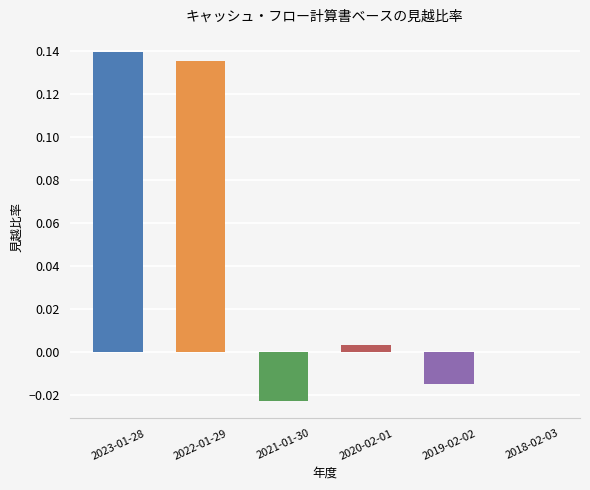

Between 2023-01-28 and 2021-01-30, which is larger?

2023-01-28